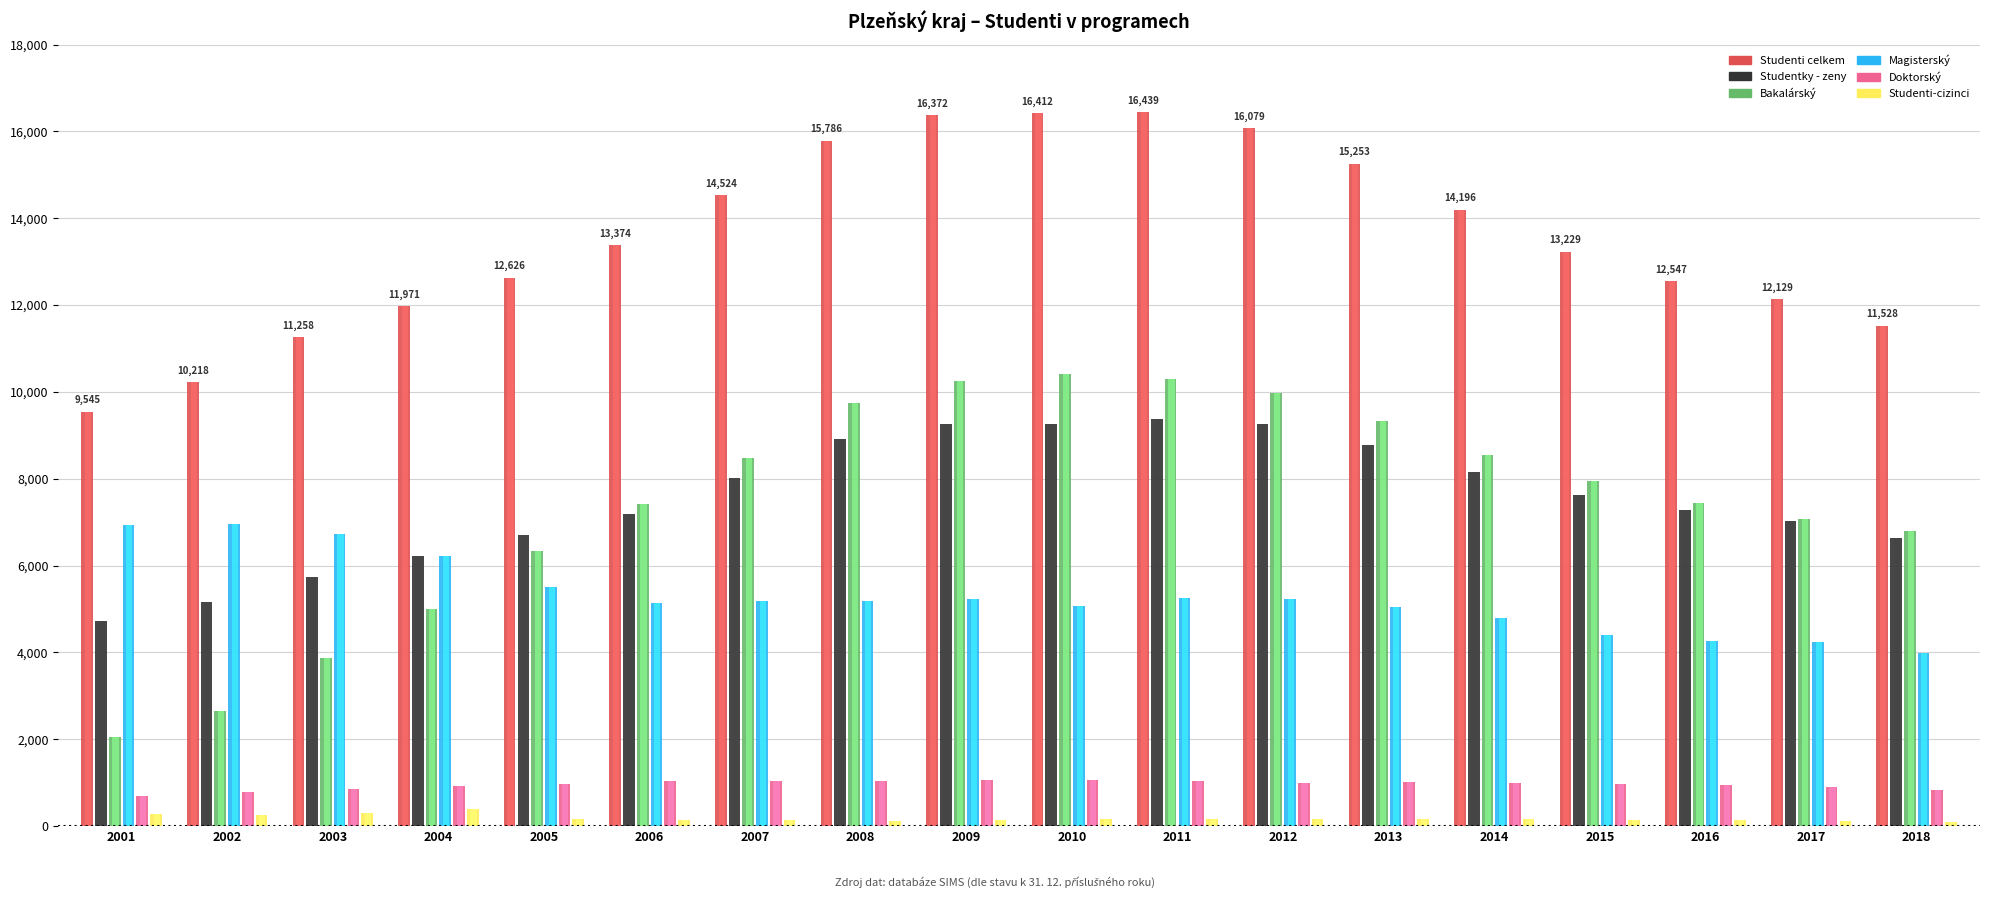

What is the difference between the highest and lowest values at 2008?

15673